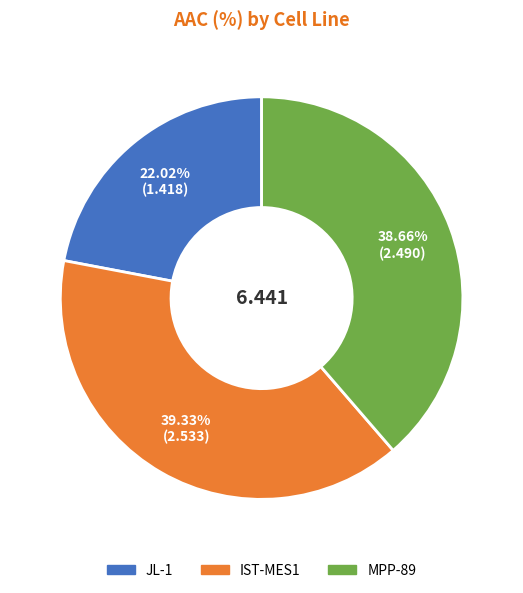

Between JL-1 and IST-MES1, which is larger?

IST-MES1